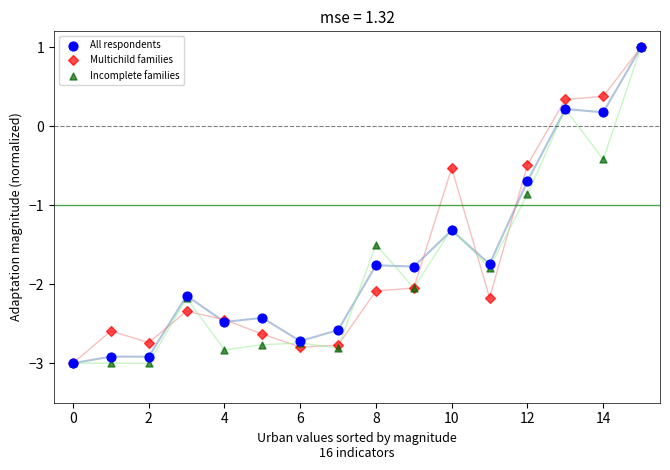

In the Incomplete families series, what Y value is closest to -1?

-0.9